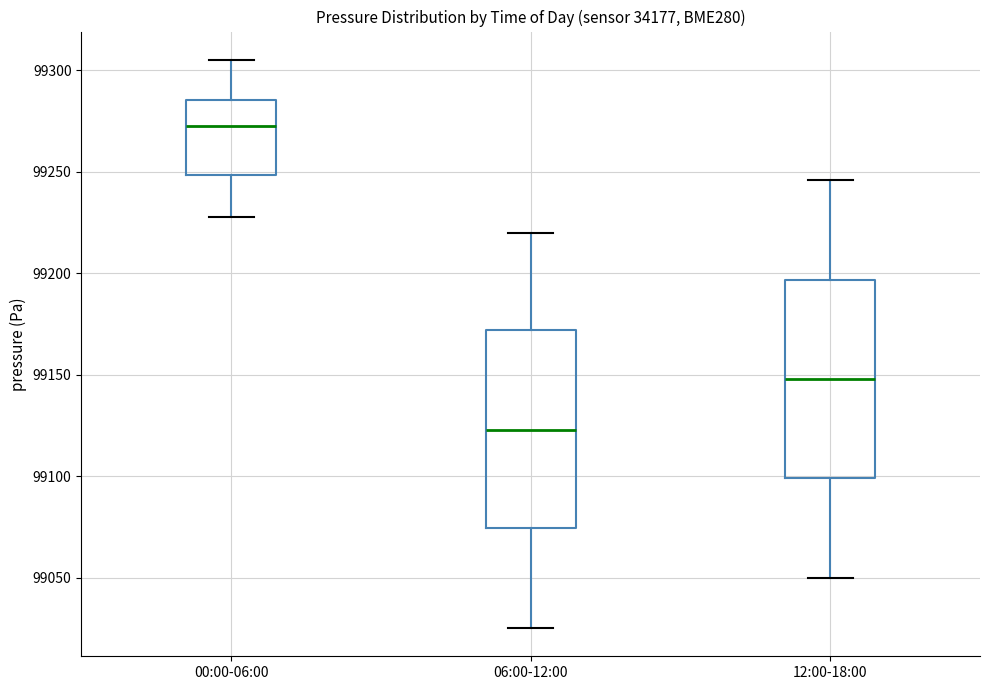

Which box's median line is the lowest?

06:00-12:00